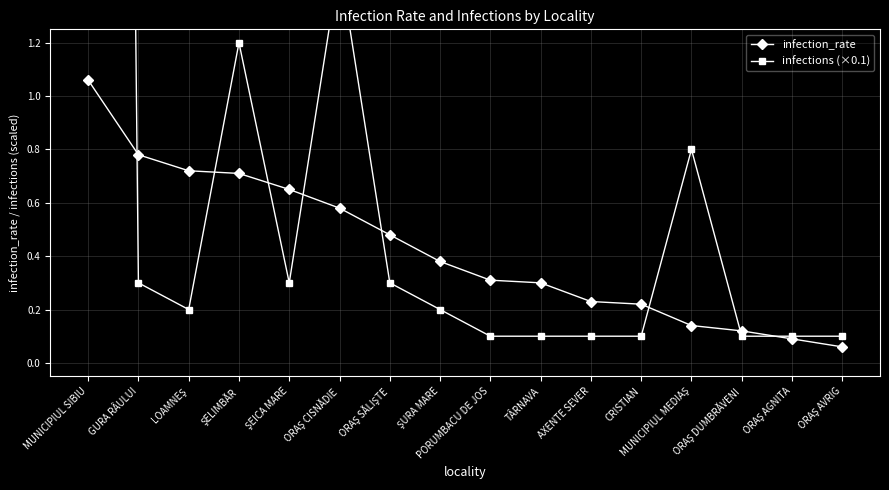

Rank the series by their average value, from lowest to highest.

infection_rate, infections (×0.1)